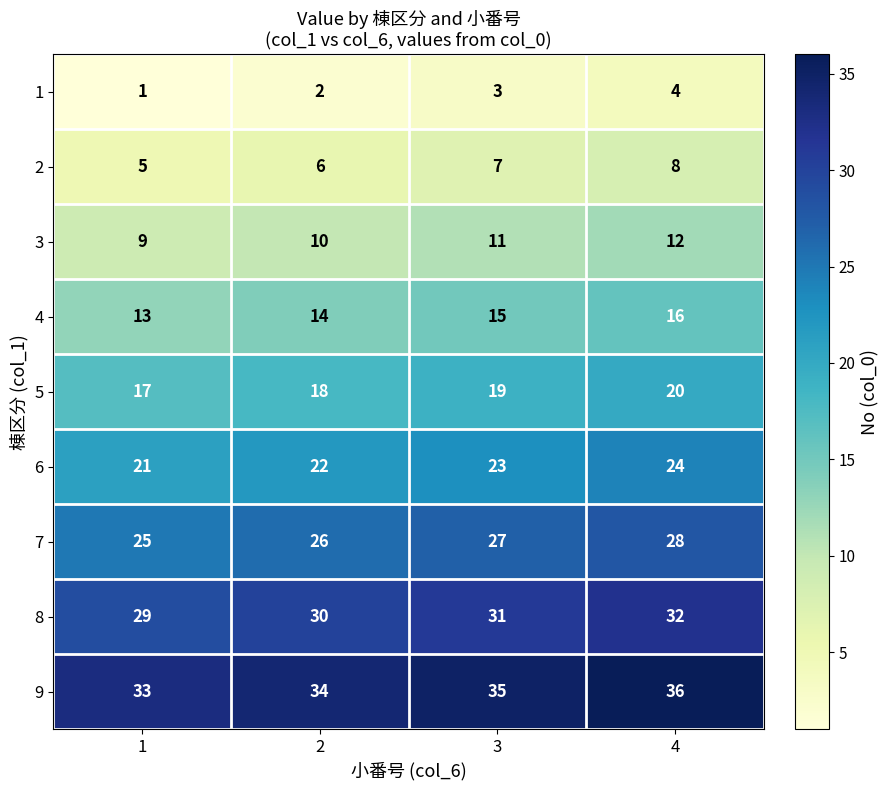

Count the 9 values in the range 34 to 36.

3